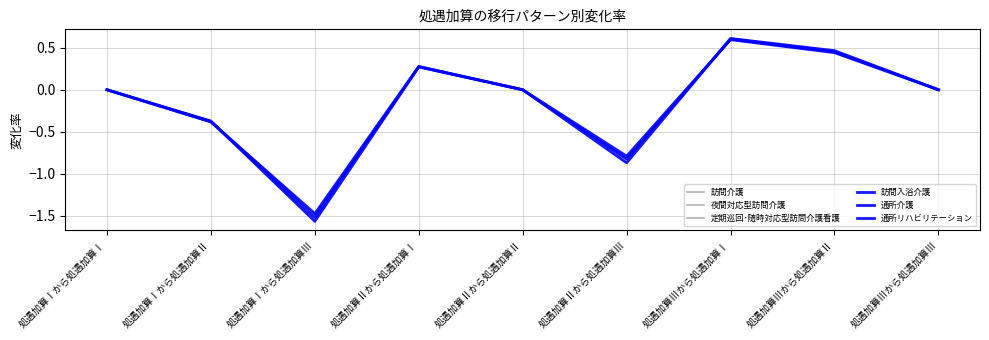

How many data points in 定期巡回･随時対応型訪問介護看護 are less than 0?

3